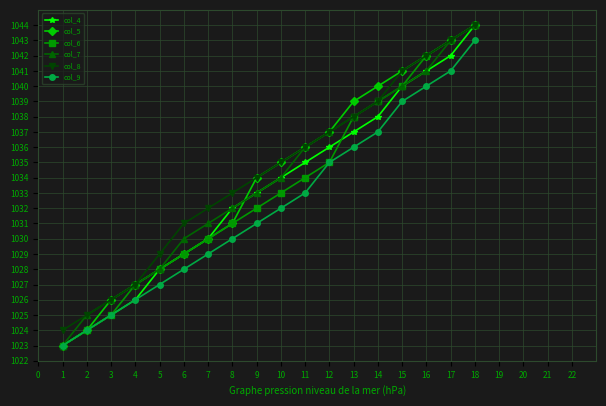

True or false: col_8 has a value of 15 at 17.

False